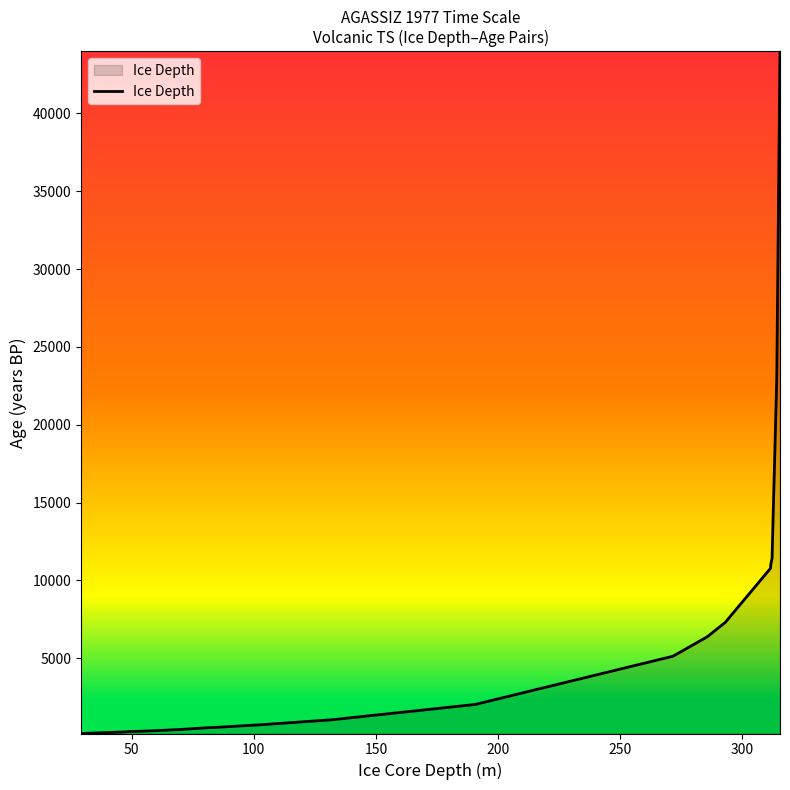

What is the sum of all values?

126087.6